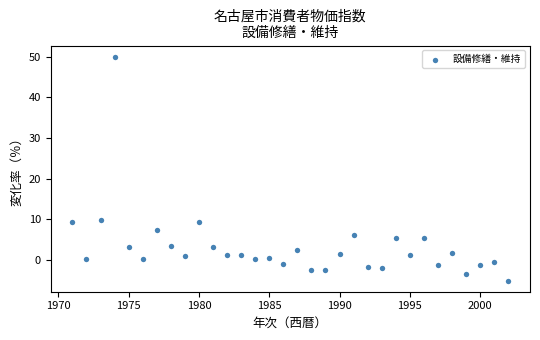

What is the range of Y values (max minus min)?

55.1